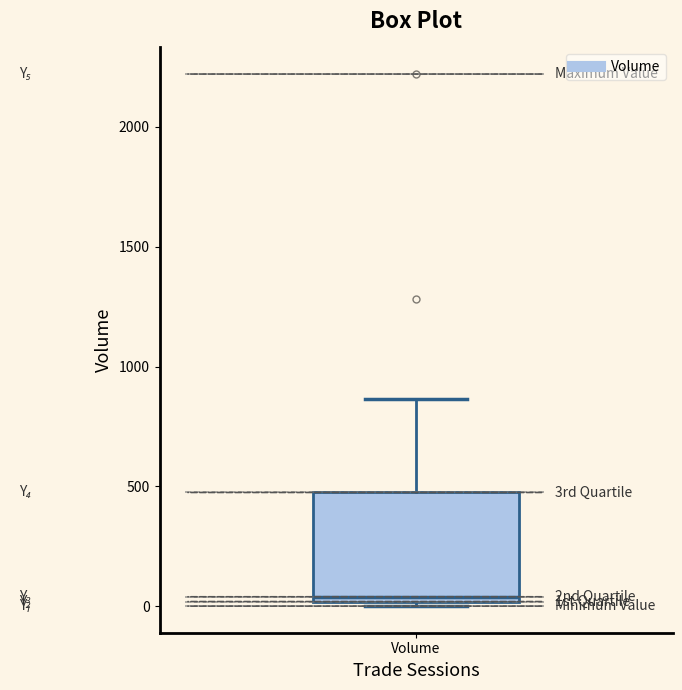

Transcribe this box plot: give where the median line is, the range the box spans, and where the two whiskers end, as read against the y-axis. The values are not printed on the chart, so give them approximately, as read against the axis.

median 50, box 0 to 500, whiskers 0 (just below the box's lower edge) to 850